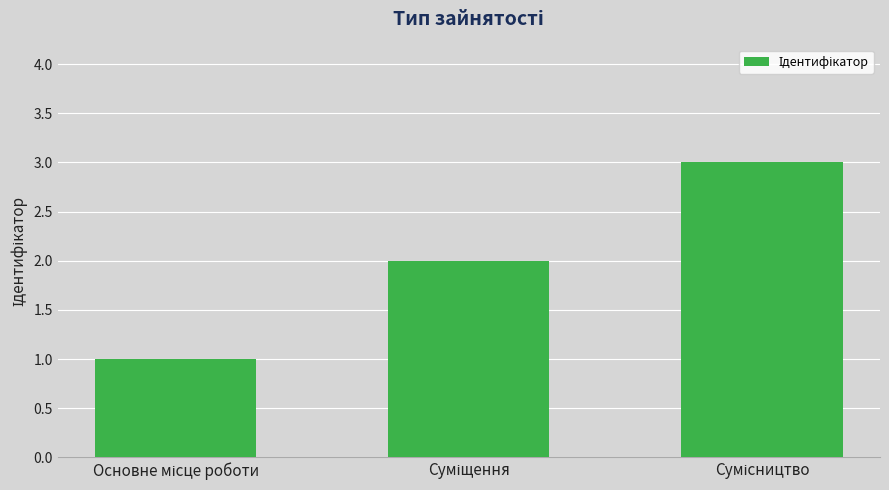

What is the sum of all values?

6